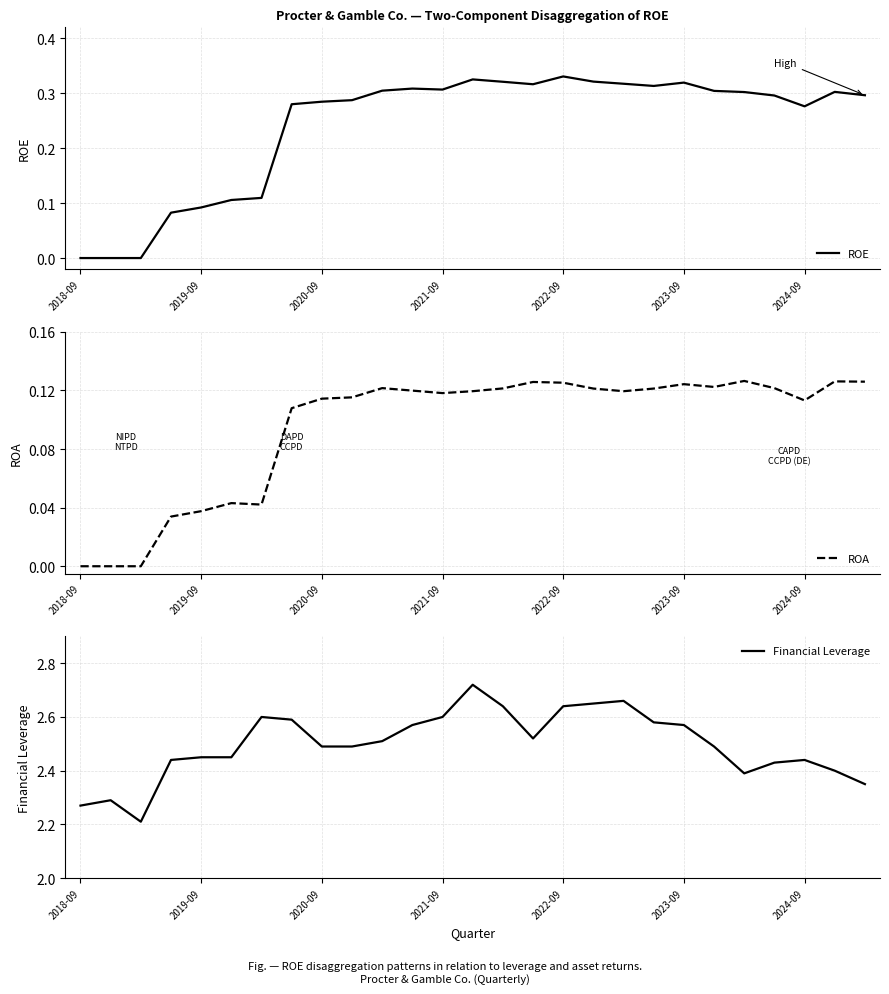

Rank the series at 2023-09 from lowest to highest value.

ROA, ROE, Financial Leverage